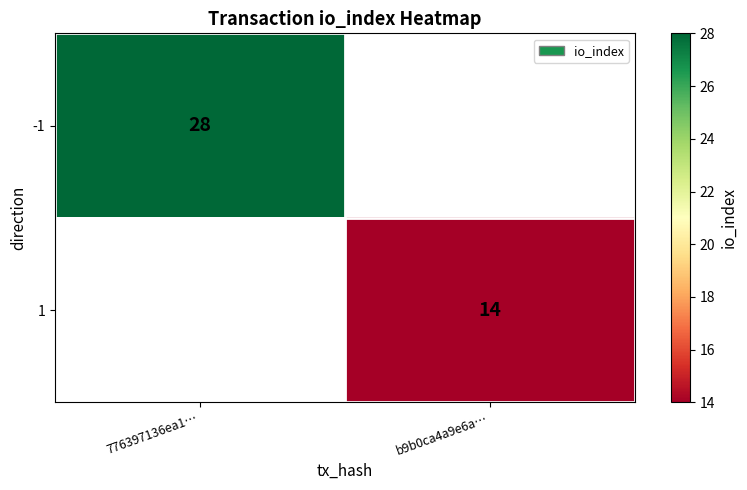

Is the value of 1 at b9b0ca4a9e6a… greater than the value of -1 at 776397136ea1…?

No